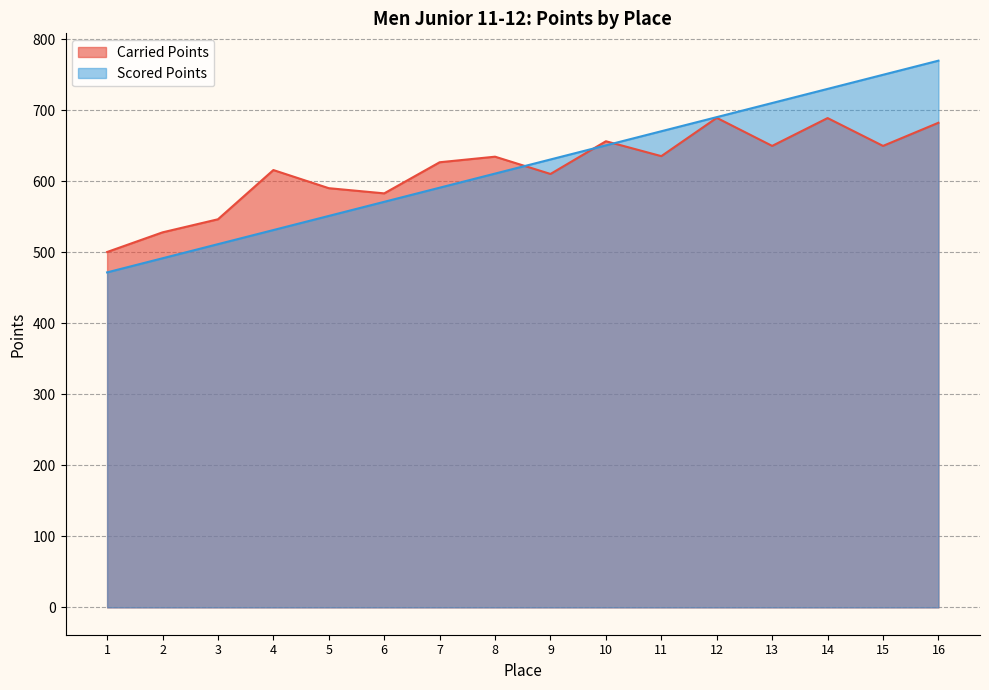

What are all the series names shown in the legend?

Carried Points, Scored Points